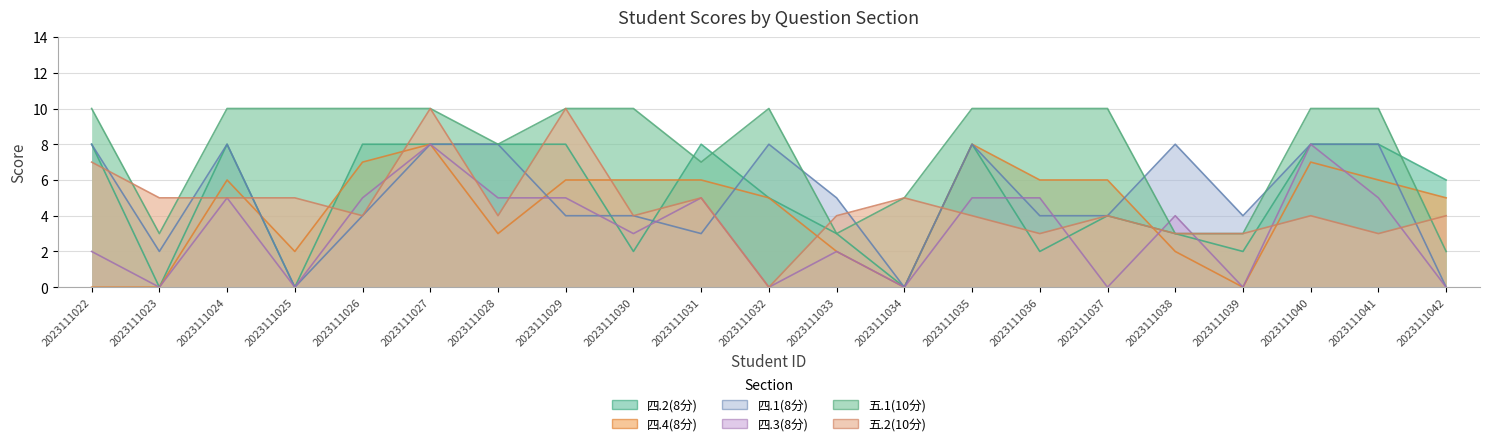

True or false: 五.2(10分) has more than 1 points higher than both neighbors.

True